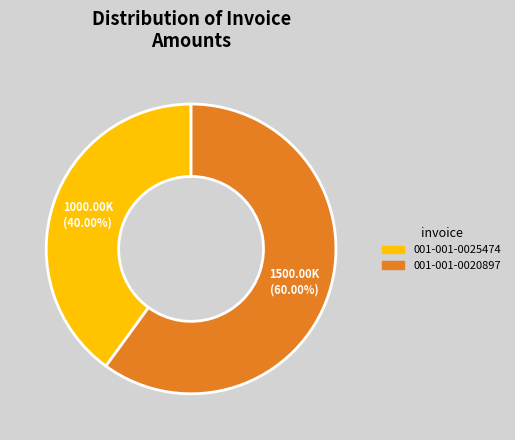

Rank the categories by value from highest to lowest.

001-001-0020897, 001-001-0025474